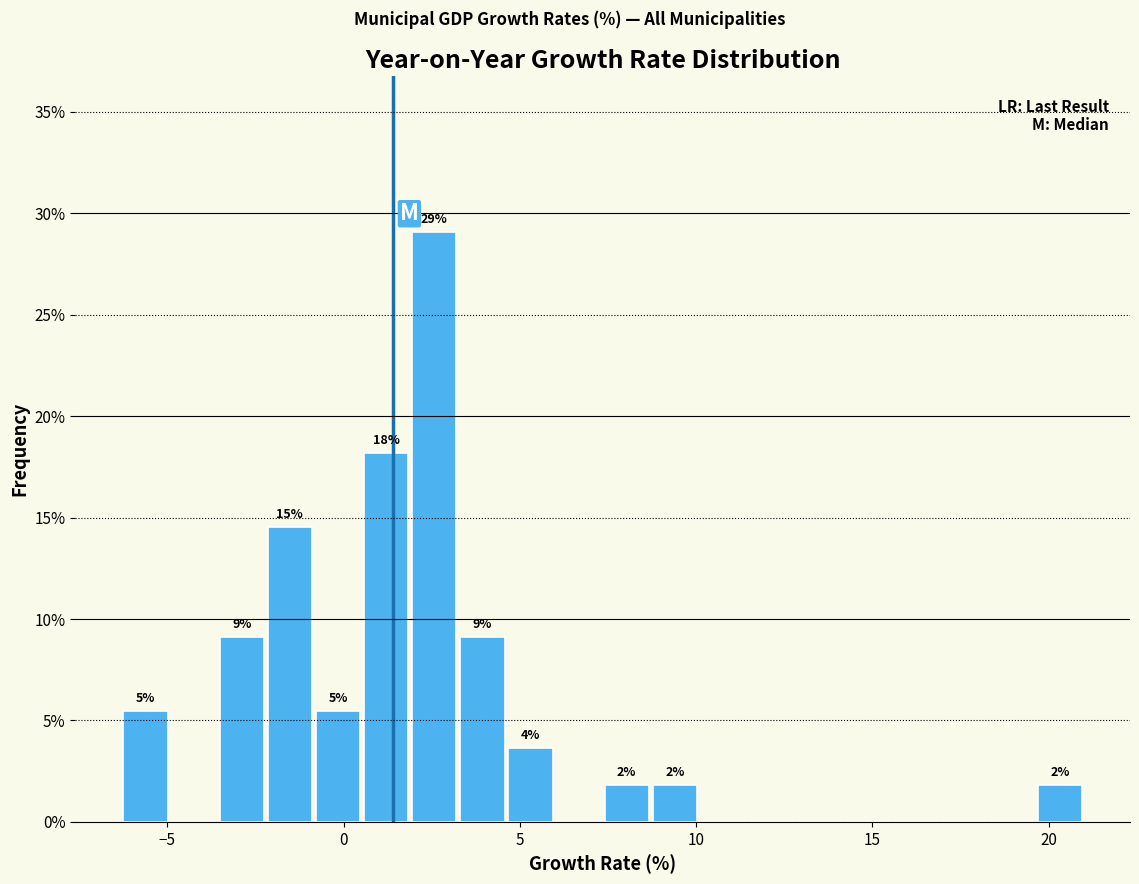

Around what value on the x-axis is the tallest bar? Give the approximate position of its centre, as read against the axis.

2.5